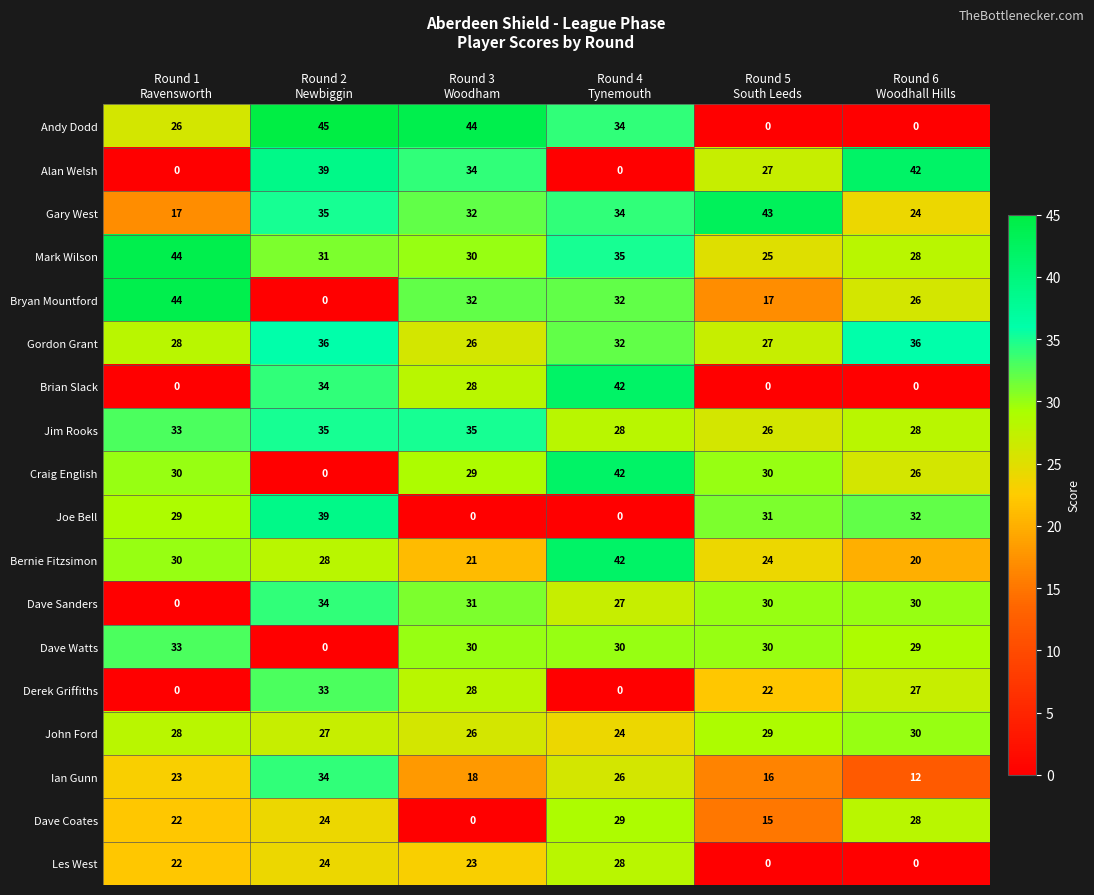

How many values in the Les West series are below 23?

3